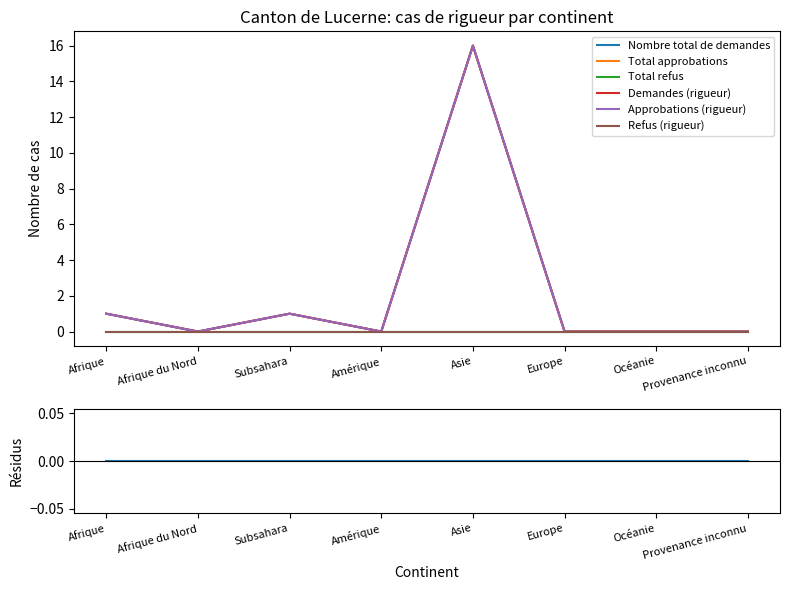

True or false: Demandes (rigueur) and Nombre total de demandes intersect in this chart.

False